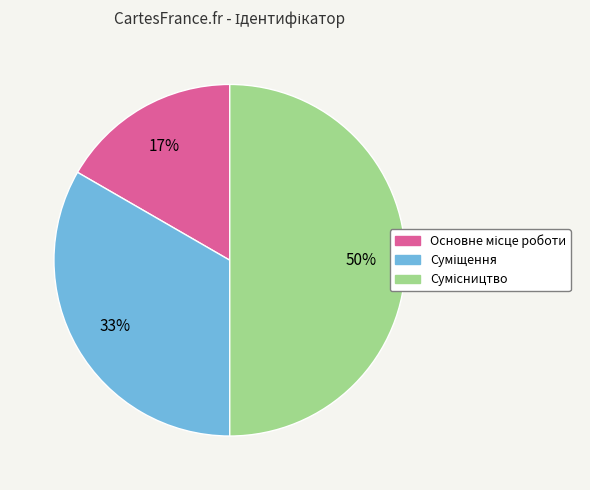

To the nearest percent, what is the difference between the largest and smallest slice percentages?

33%